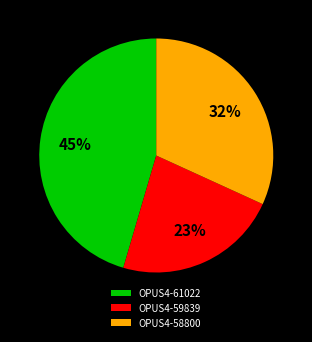

Approximately how many times larger is the value at OPUS4-59839 compared to OPUS4-58800?

0.7